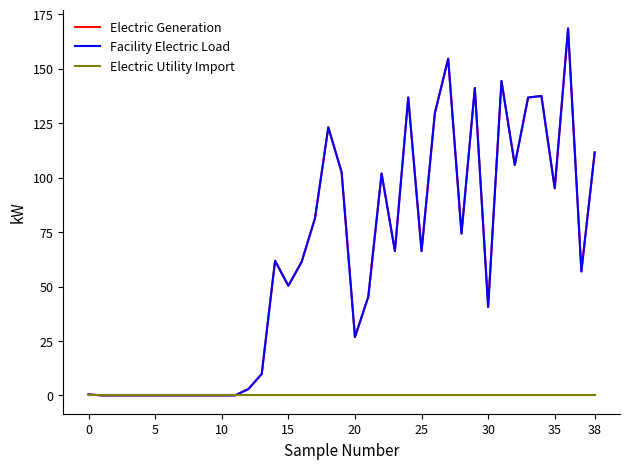

Reading left to right, list all the values displayed in this chart.

Electric Generation: 0.4	0.0	0.0	0.0	0.0	0.0	0.0	0.0	0.0	0.0	0.0	0.0	2.9	9.8	61.8	50.3	61.4	81.4	123.1	102.4	26.8	45.3	101.9	66.3	136.8	66.2	129.7	154.6	74.3	141.2	40.6	144.4	105.8	136.8	137.5	95.1	168.5	56.9	111.6
Facility Electric Load: 0.4	0.0	0.0	0.0	0.0	0.0	0.0	0.0	0.0	0.0	0.0	0.0	2.9	9.8	61.8	50.3	61.4	81.4	123.1	102.4	26.8	45.3	101.9	66.3	136.8	66.2	129.7	154.6	74.3	141.2	40.6	144.4	105.8	136.8	137.5	95.1	168.5	56.9	111.6
Electric Utility Import: 0.0	0.0	0.0	0.0	0.0	0.0	0.0	0.0	0.0	0.0	0.0	0.0	0.0	0.0	0.0	0.0	0.0	0.0	0.0	0.0	0.0	0.0	0.0	0.0	0.0	0.0	0.0	0.0	0.0	0.0	0.0	0.0	0.0	0.0	0.0	0.0	0.0	0.0	0.0